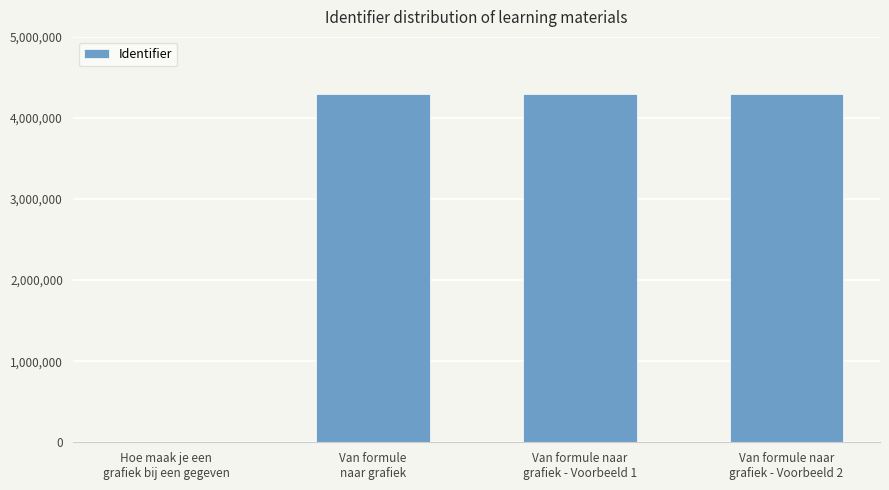

What is the sum of all values?

12889656